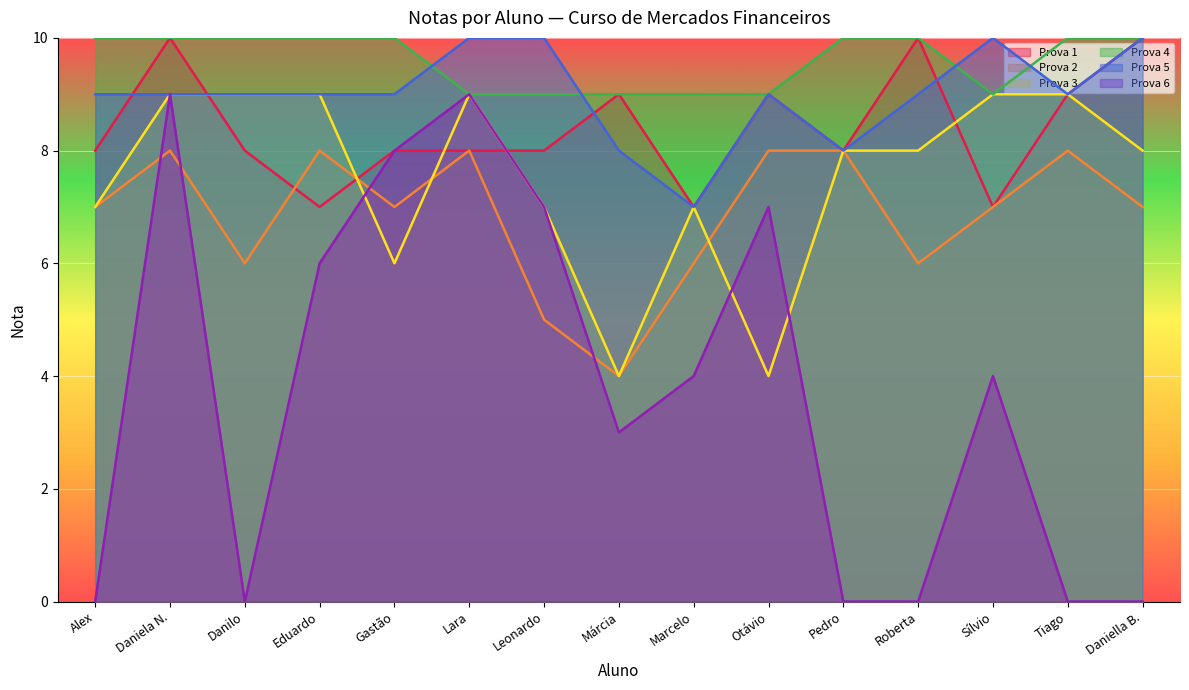

Where does the Prova 6 series first go above 4?

Daniela N.